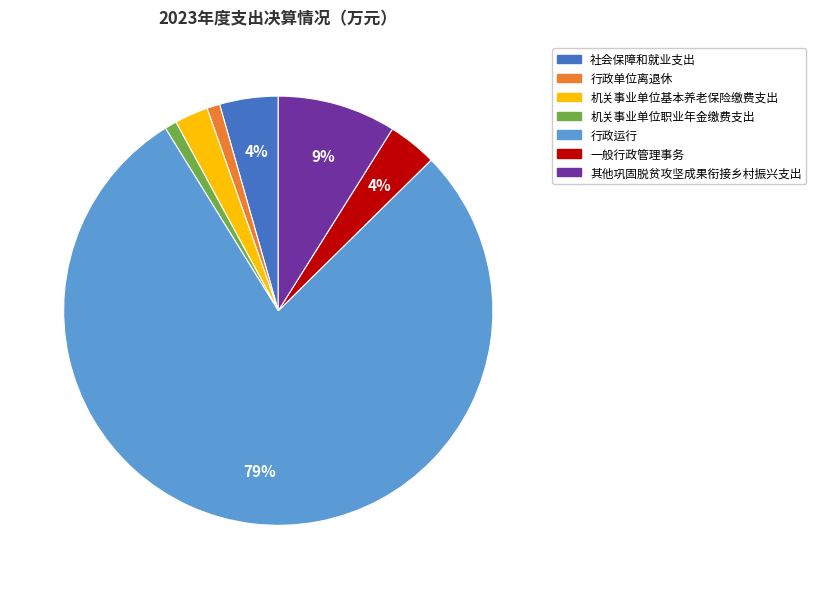

To the nearest percent, what is the difference between the 行政单位离退休 and 其他巩固脱贫攻坚成果衔接乡村振兴支出 slice percentages?

8%